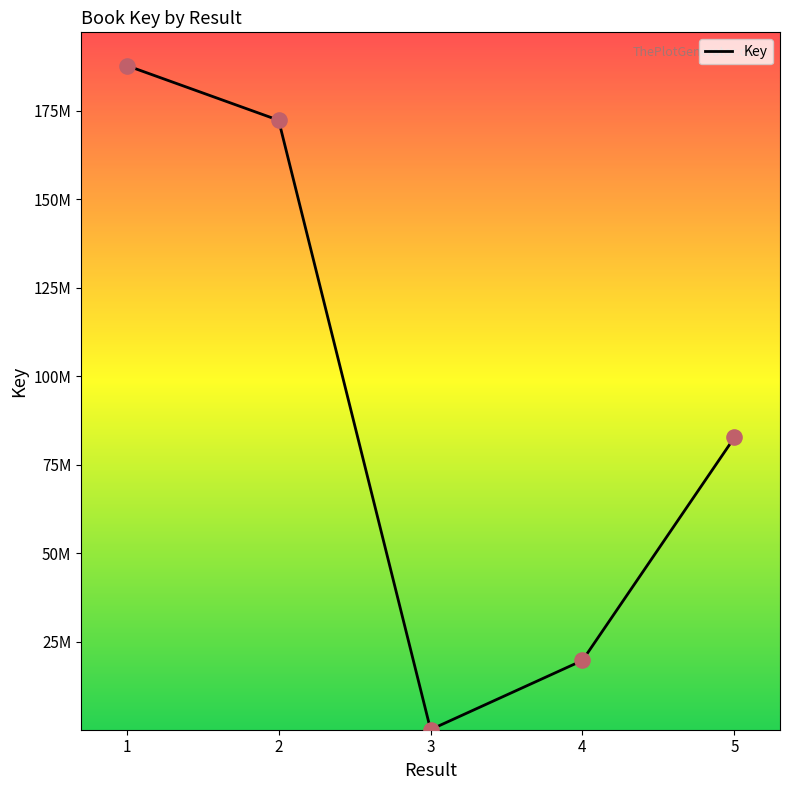

Does the chart have visible grid lines?

No